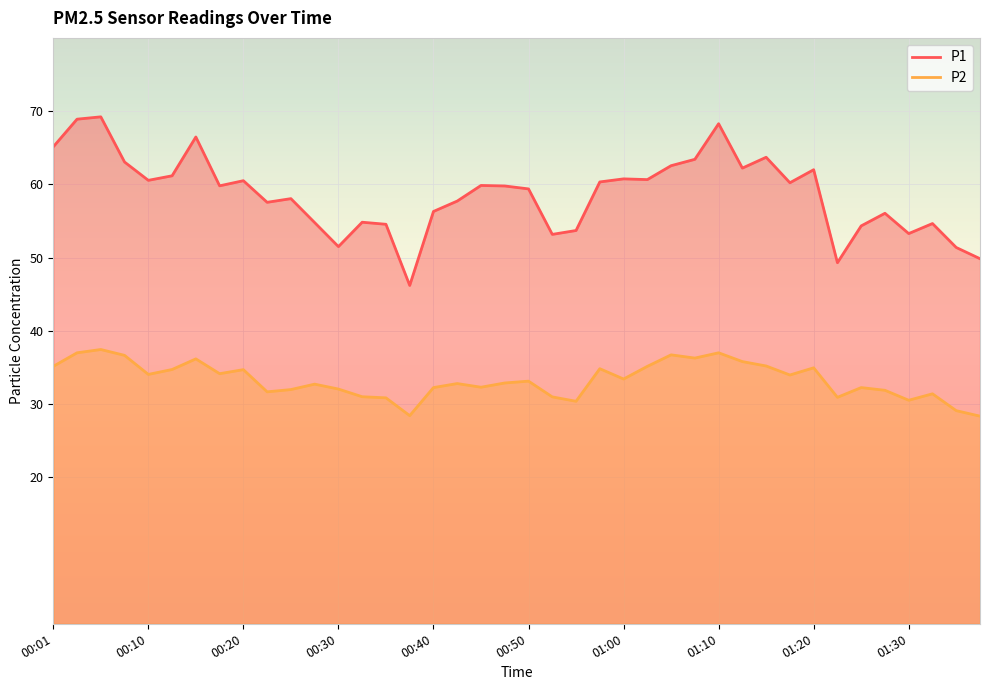

What are all the series names shown in the legend?

P1, P2